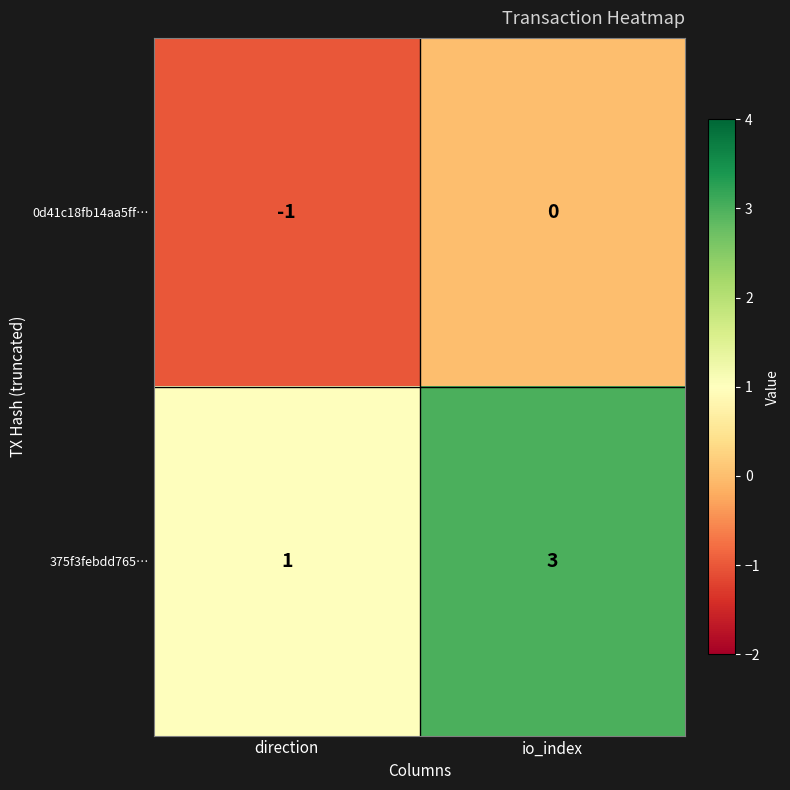

True or false: 375f3febdd765… has a value of 1 at direction.

True